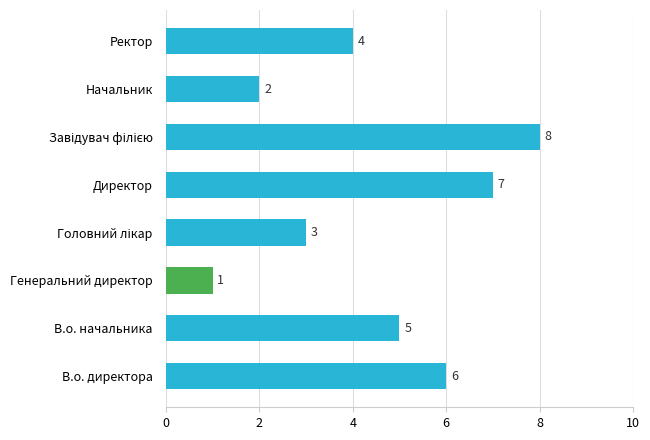

How many bars are there in total?

8